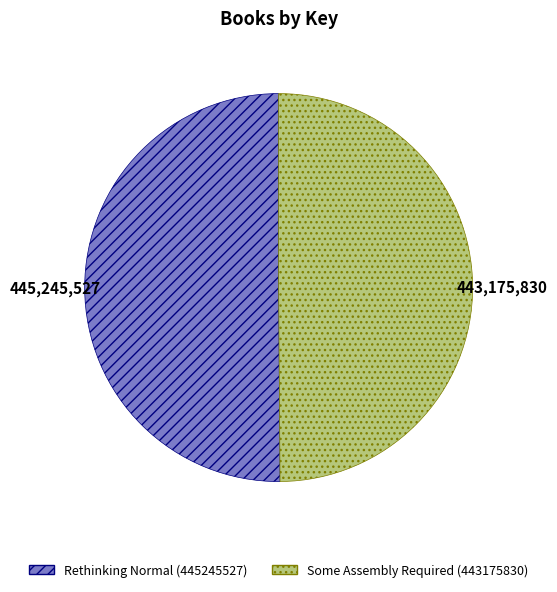

Is the sum of Rethinking Normal and Some Assembly Required greater than half?

Yes